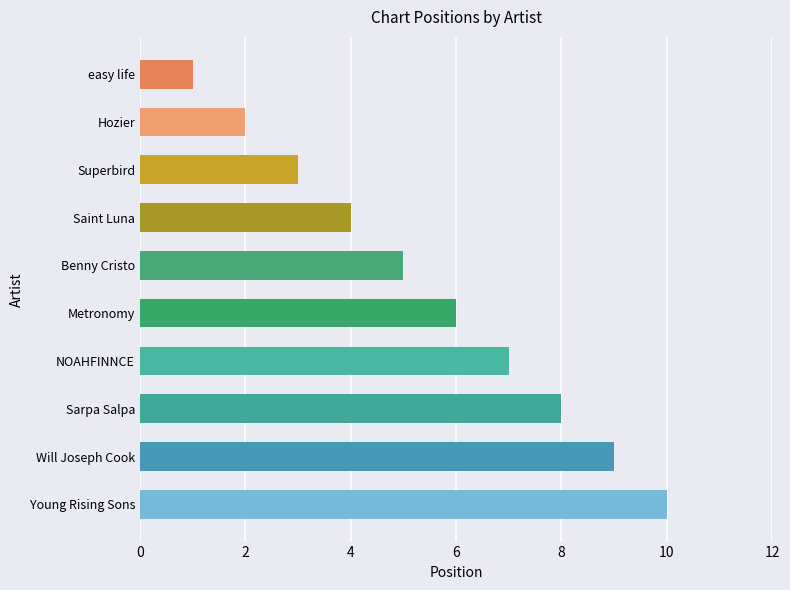

What is the change in value from Hozier to Young Rising Sons?

+8